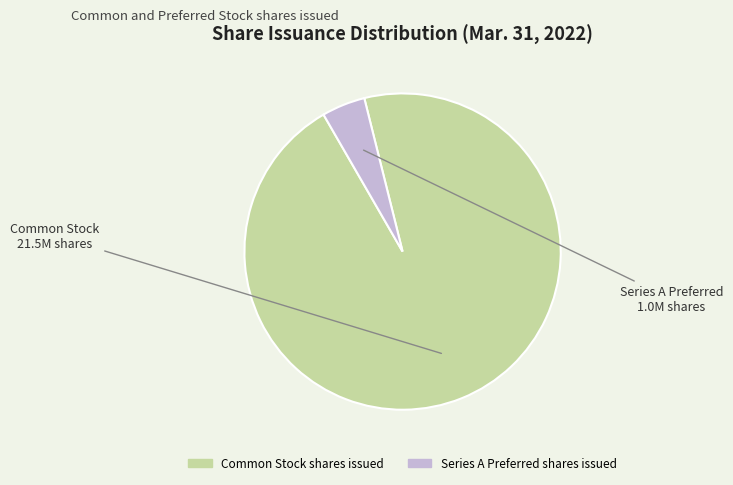

Is there a majority slice in this chart?

Yes